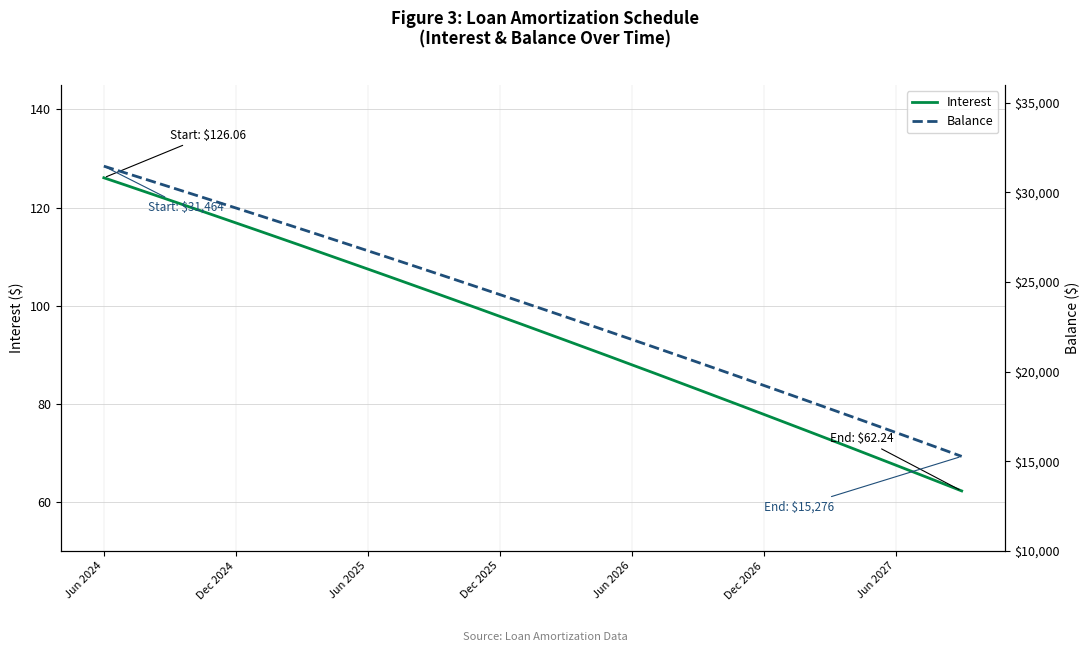

What is the highest value of the Interest series?

126.1